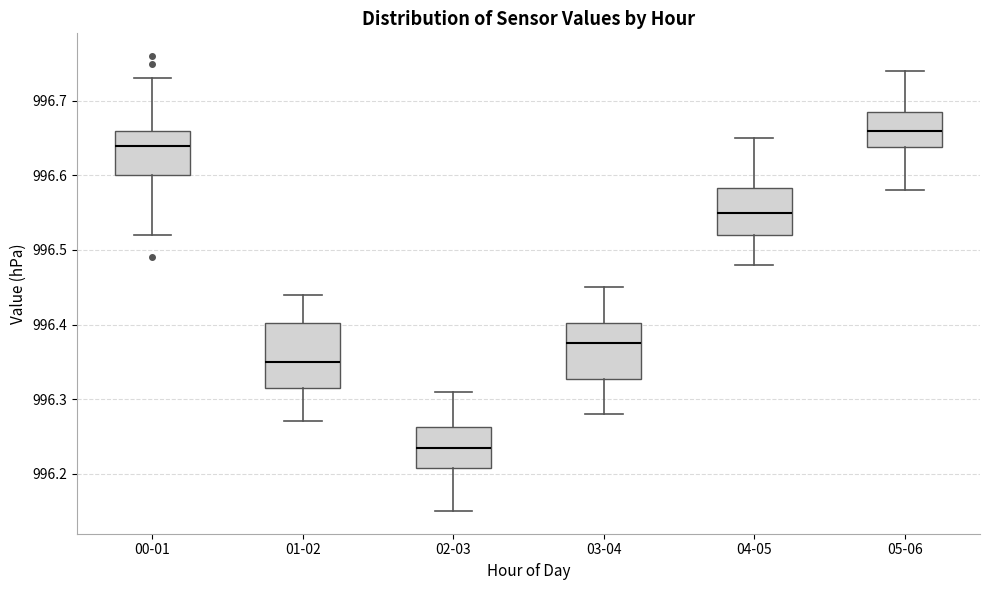

Reading left to right, read every box against the y-axis: the position of its median line, the range the box covers, and the ends of its whiskers. The values are not printed on the chart, so give them approximately, as read against the axis.

00-01: median 996.64, box 996.60 to 996.66, whiskers 996.52 to 996.73
01-02: median 996.35, box 996.32 to 996.40, whiskers 996.27 to 996.44
02-03: median 996.24, box 996.21 to 996.26, whiskers 996.15 to 996.31
03-04: median 996.38, box 996.33 to 996.40, whiskers 996.28 to 996.45
04-05: median 996.55, box 996.52 to 996.58, whiskers 996.48 to 996.65
05-06: median 996.66, box 996.64 to 996.69, whiskers 996.58 to 996.74